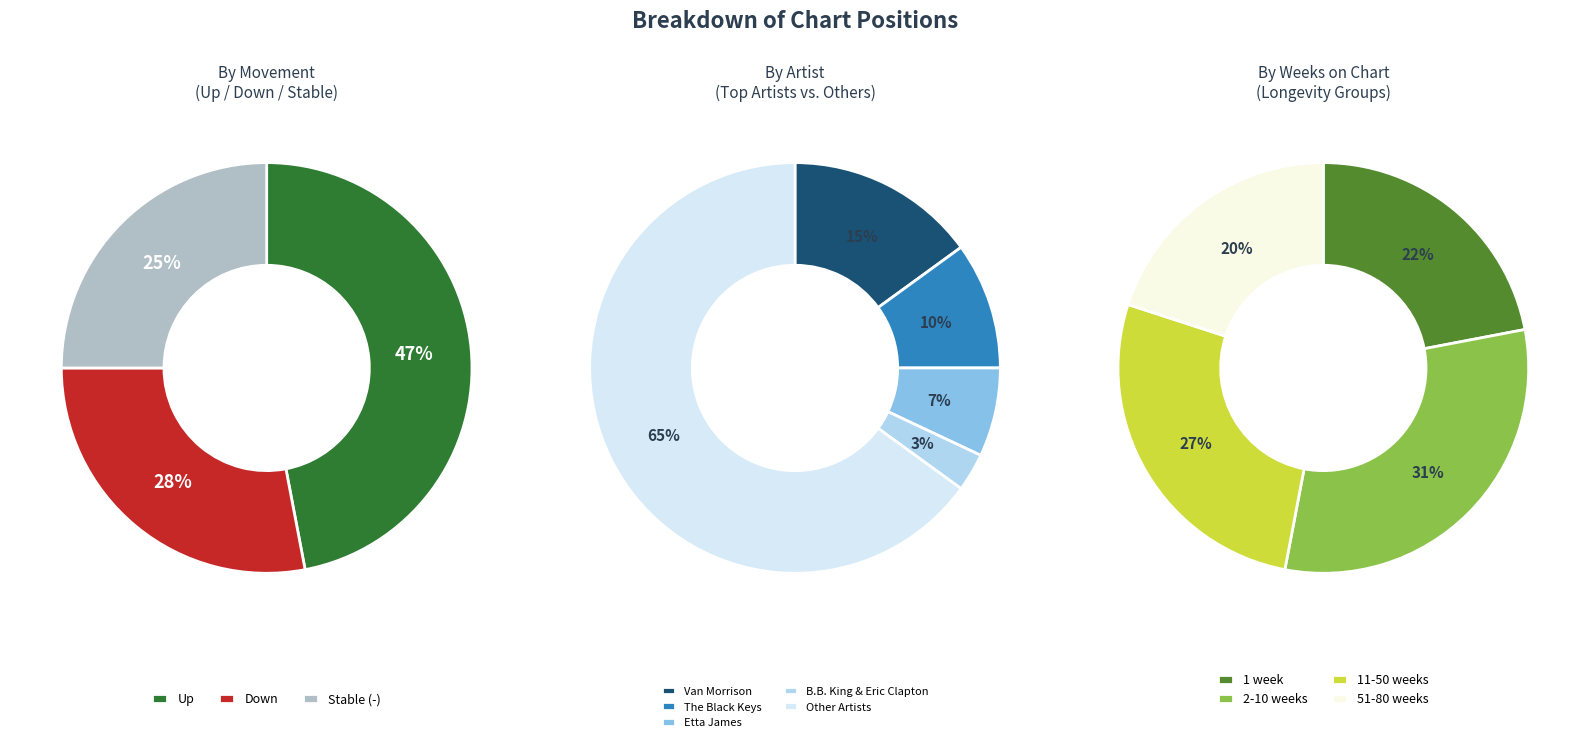

What is the total percentage of up and down?

75.0%